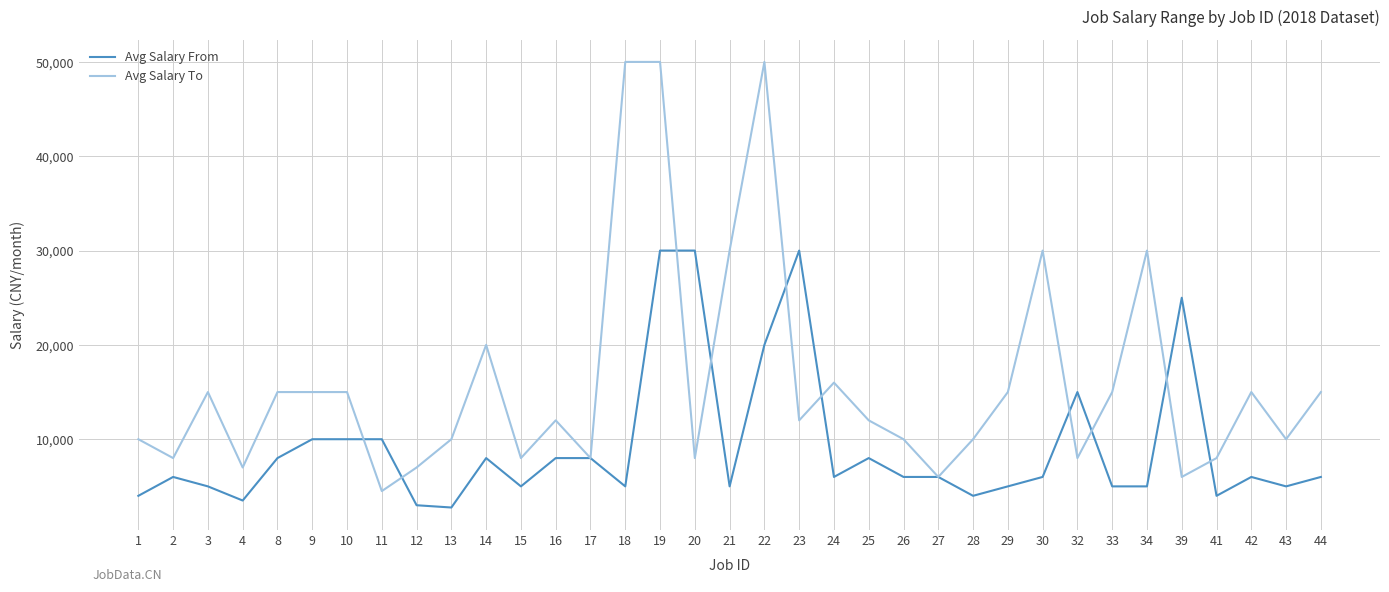

After their last crossing, which series has the higher values: Avg Salary From or Avg Salary To?

Avg Salary To